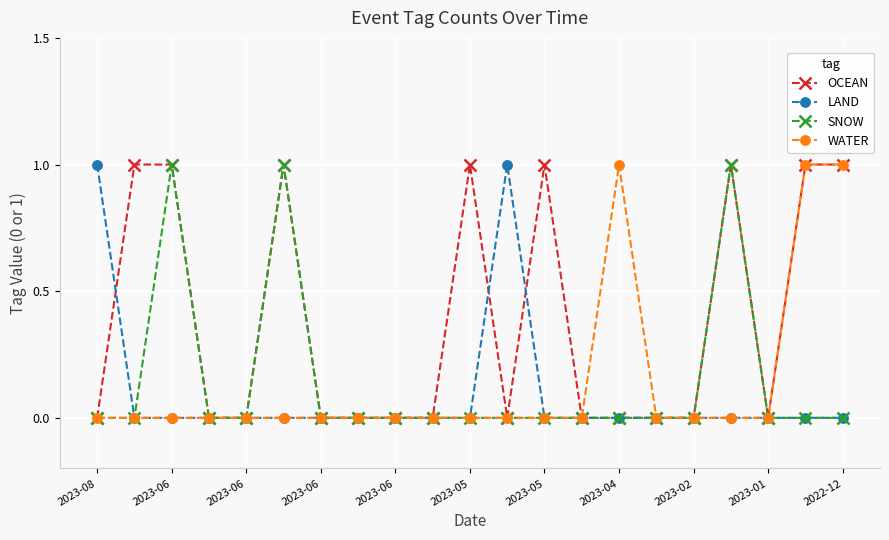

What is the difference between the second highest and second lowest values in the OCEAN series?

1